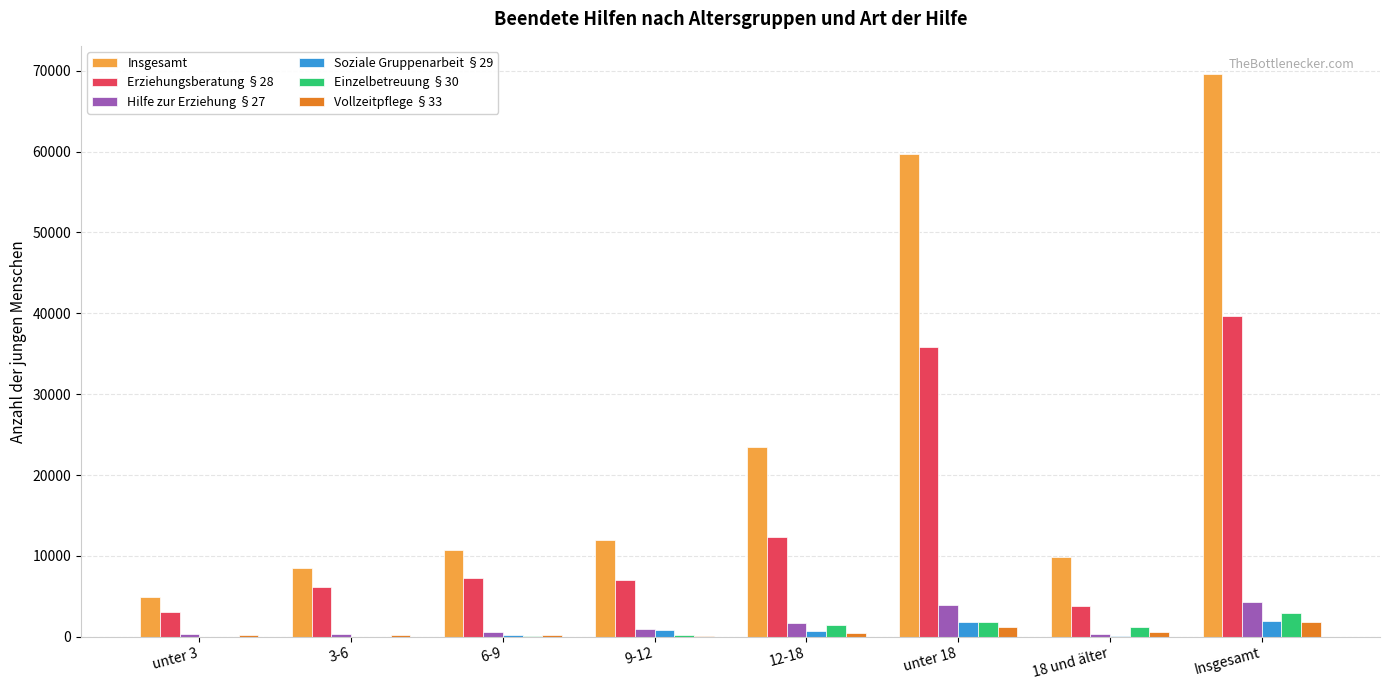

The Insgesamt series shows 2811 at 3-6. True or false?

False